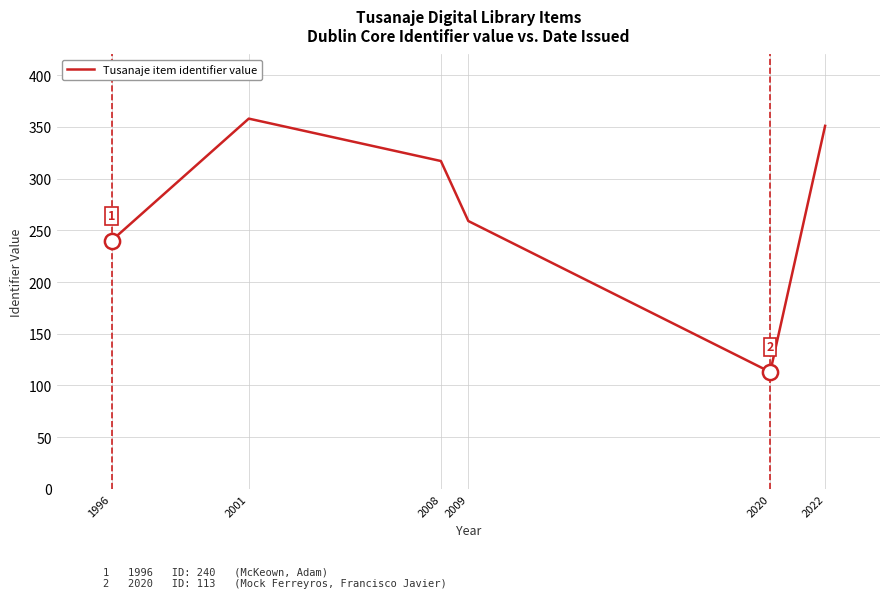

What is the change in value from 1996 to 2022?

+111